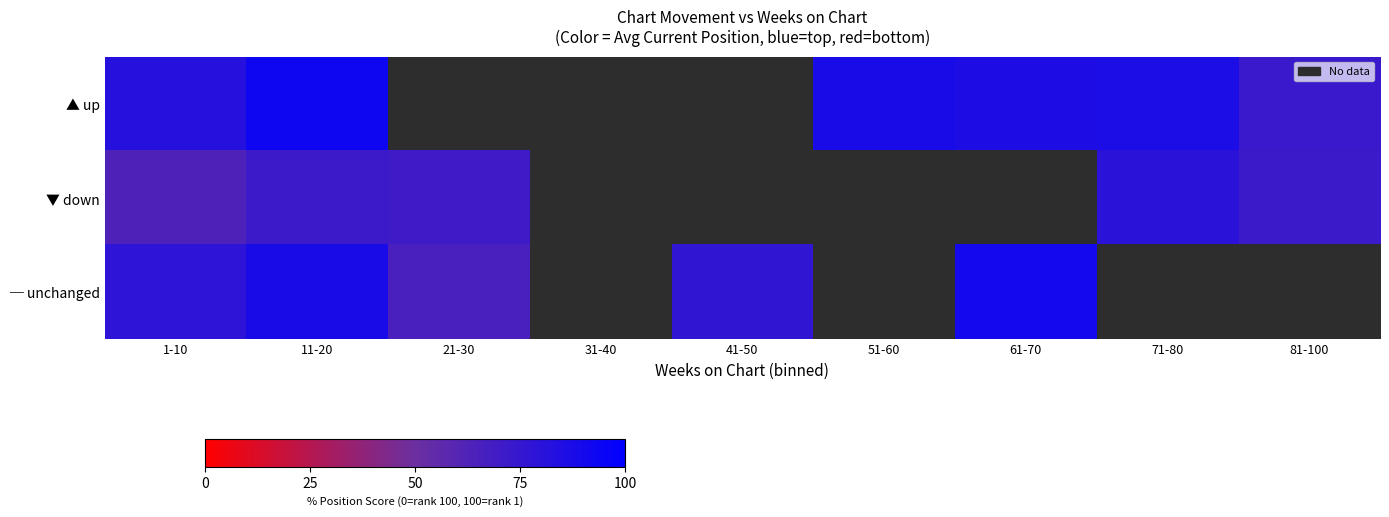

True or false: ▲ up has a value of 72.7 at 81-100.

True